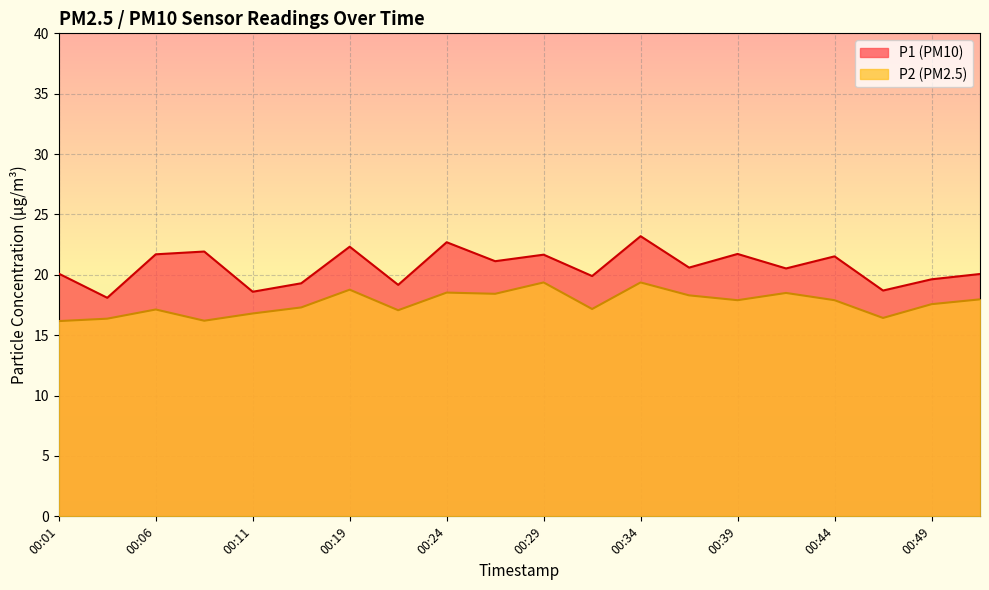

How many interior local valleys does the P2 series have?

6